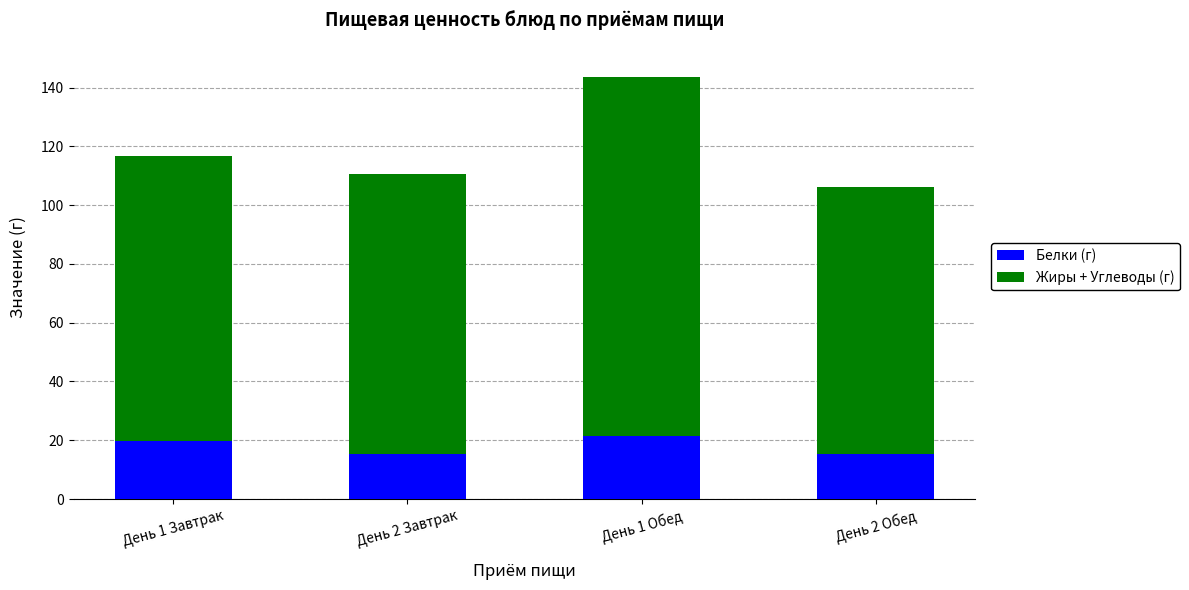

Reading left to right, list the values for the Белки (г) series.

19.7	15.3	21.4	15.3